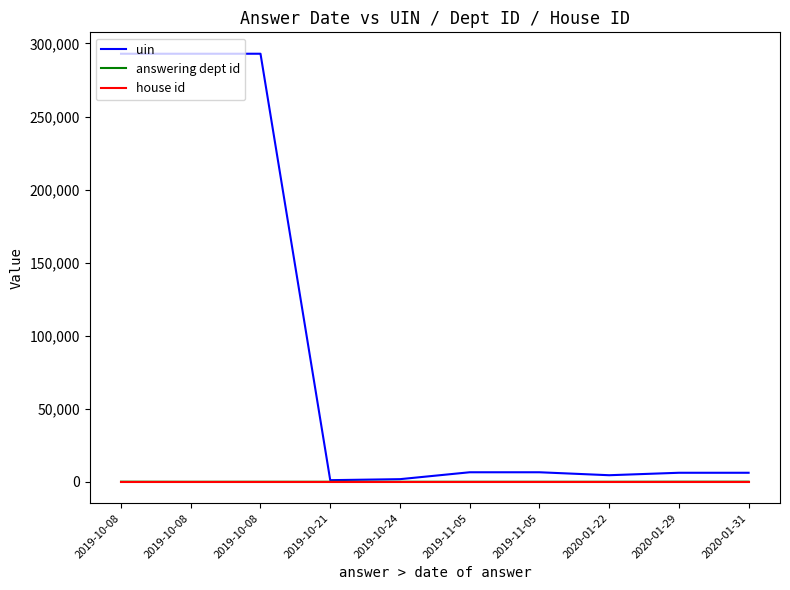

How many lines are shown in the chart?

3